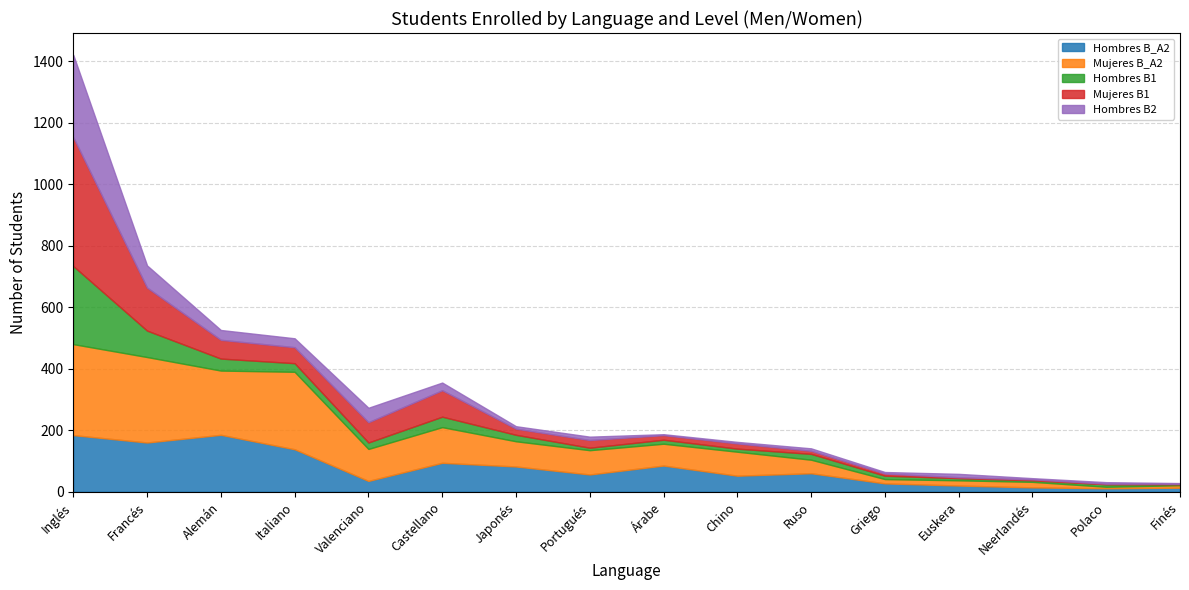

Reading left to right, extract all data points from this chart.

Hombres B_A2: 184	160	185	138	35	94	82	56	85	52	60	27	20	14	11	13
Mujeres B_A2: 296	278	209	252	104	116	82	79	71	78	44	14	17	18	5	8
Hombres B1: 254	86	39	28	21	34	21	8	13	10	19	11	7	5	8	3
Mujeres B1: 419	140	61	52	66	86	20	25	15	17	10	7	3	3	2	2
Hombres B2: 268	72	32	29	47	25	8	11	3	5	8	5	11	4	5	2